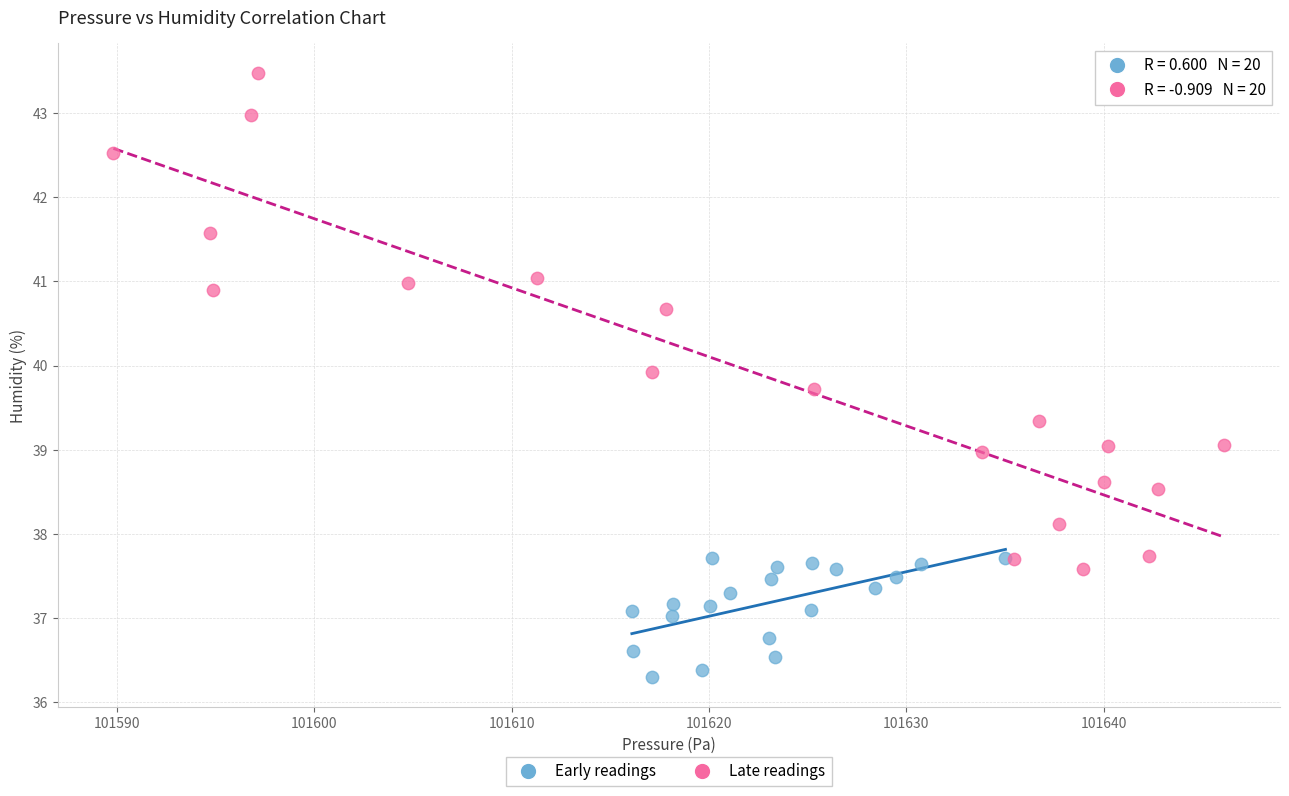

Which series has the largest Y range (max minus min)?

Late readings